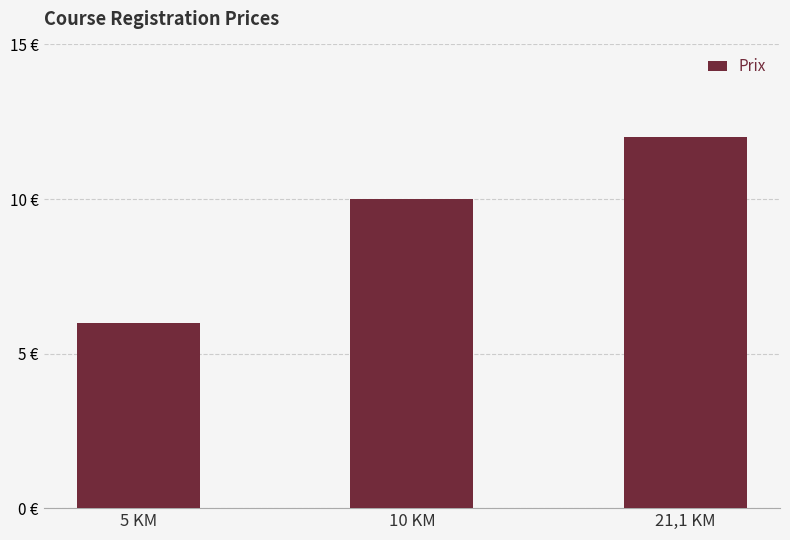

Does the chart contain any negative values?

No